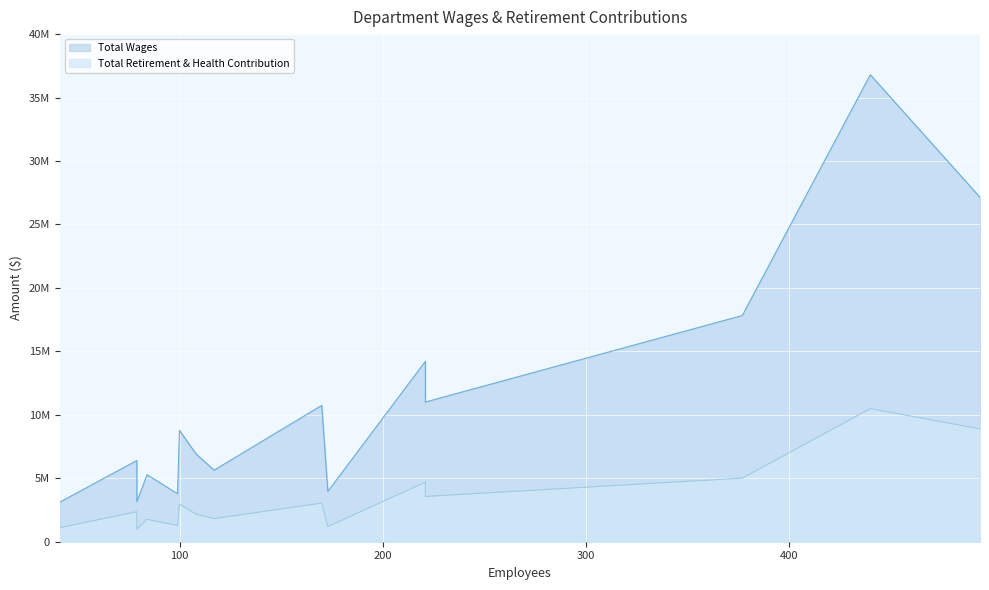

Which category has the highest value in the Total Wages series?

Sheriff-Coroner